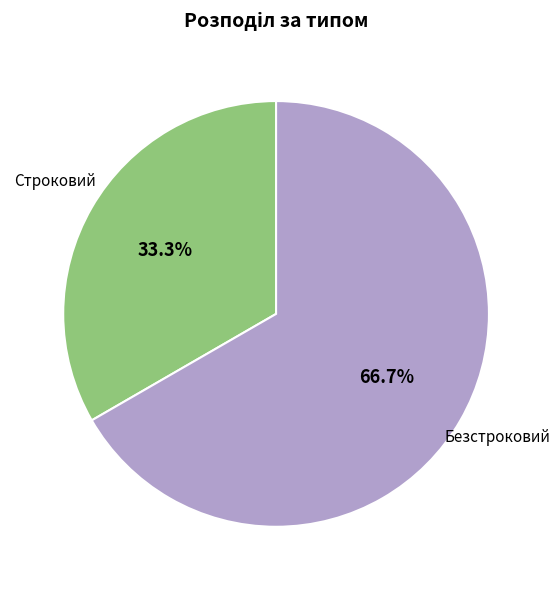

Count the number of slices in the pie.

2